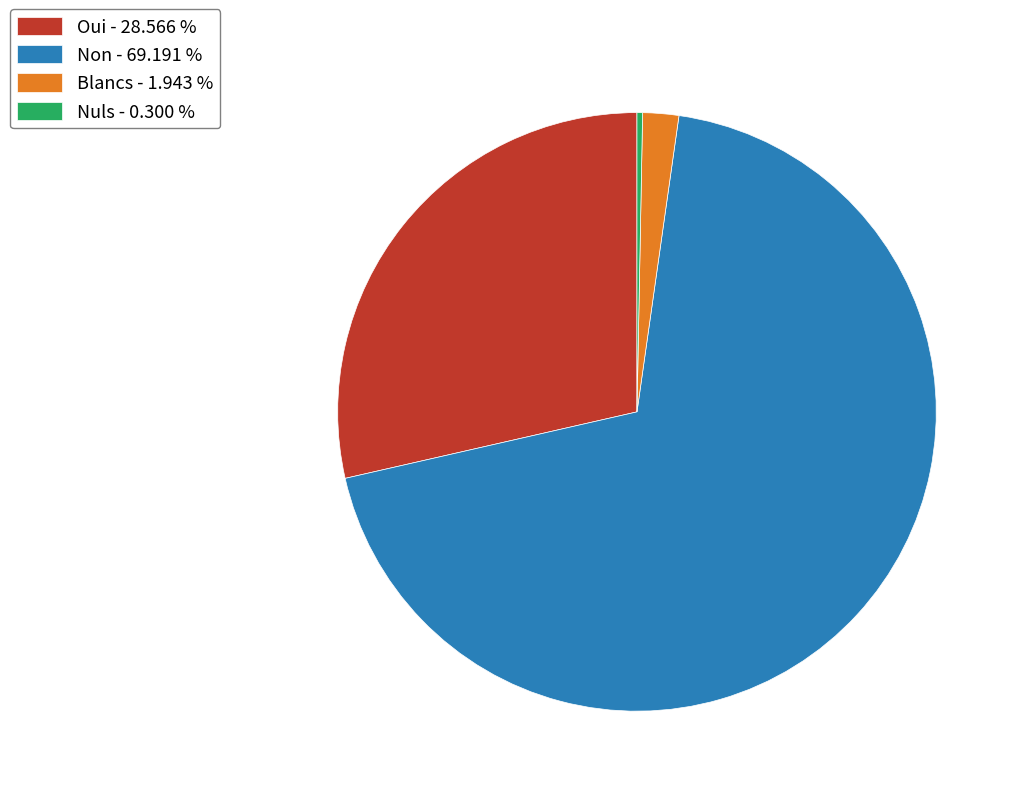

Is the sum of Blancs and Nuls greater than half?

No